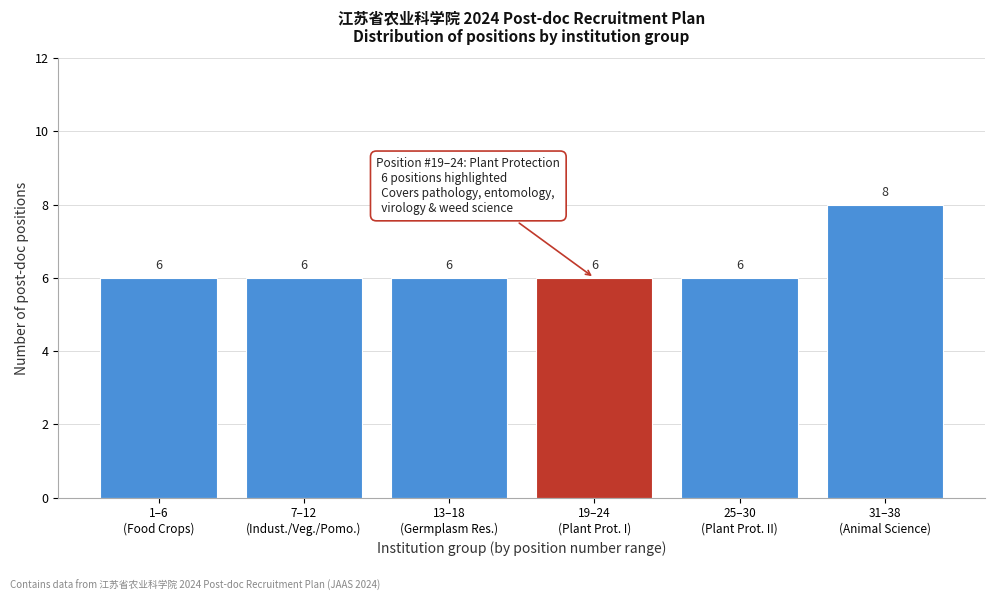

Reading left to right, what are all the values shown in this chart?

6	6	6	6	6	8